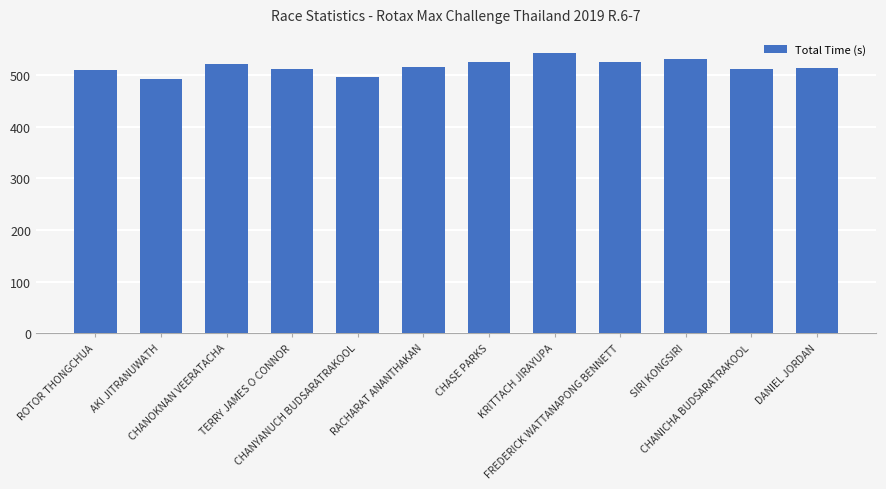

What is the minimum value shown in the chart?

491.9